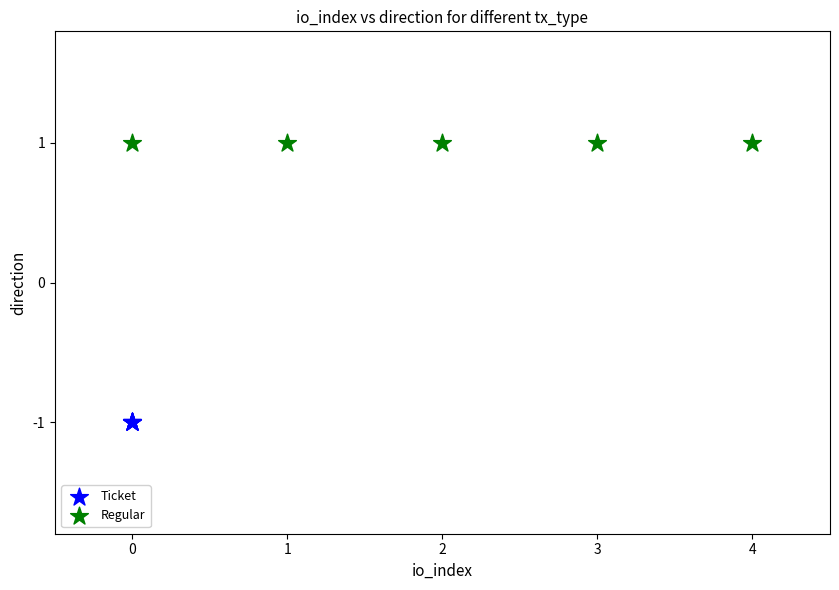

Which series contains the lowest Y value?

Ticket